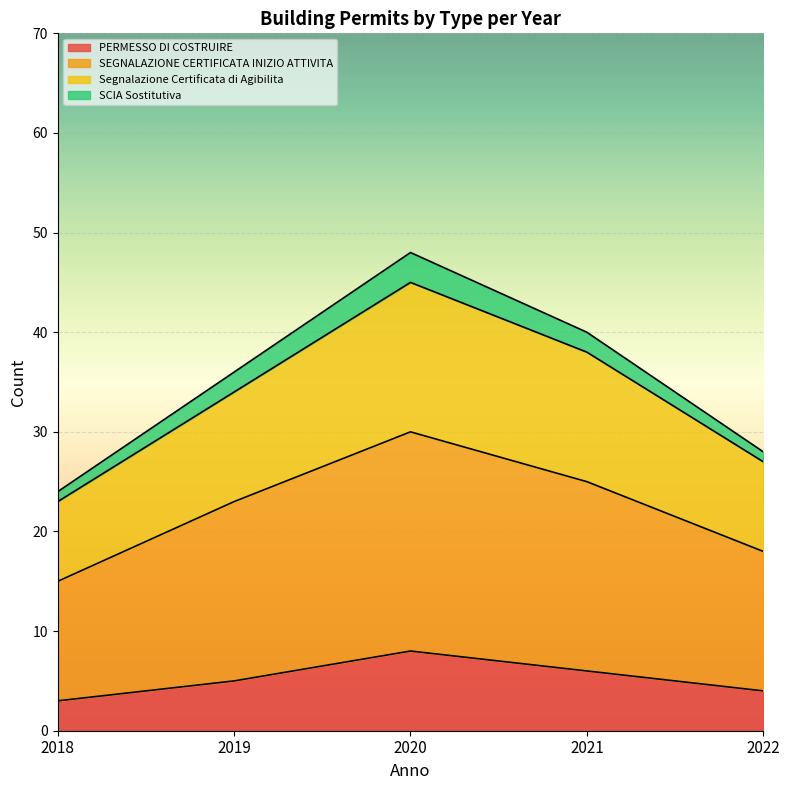

What are all the series names shown in the legend?

PERMESSO DI COSTRUIRE, SEGNALAZIONE CERTIFICATA INIZIO ATTIVITA, Segnalazione Certificata di Agibilita, SCIA Sostitutiva